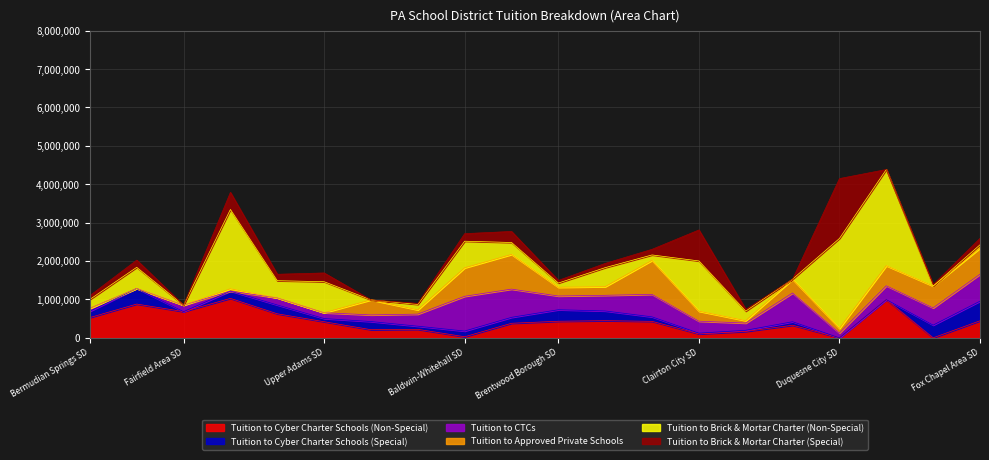

How many intersections are there between Tuition to Cyber Charter Schools (Special) and Tuition to Cyber Charter Schools (Non-Special)?

5